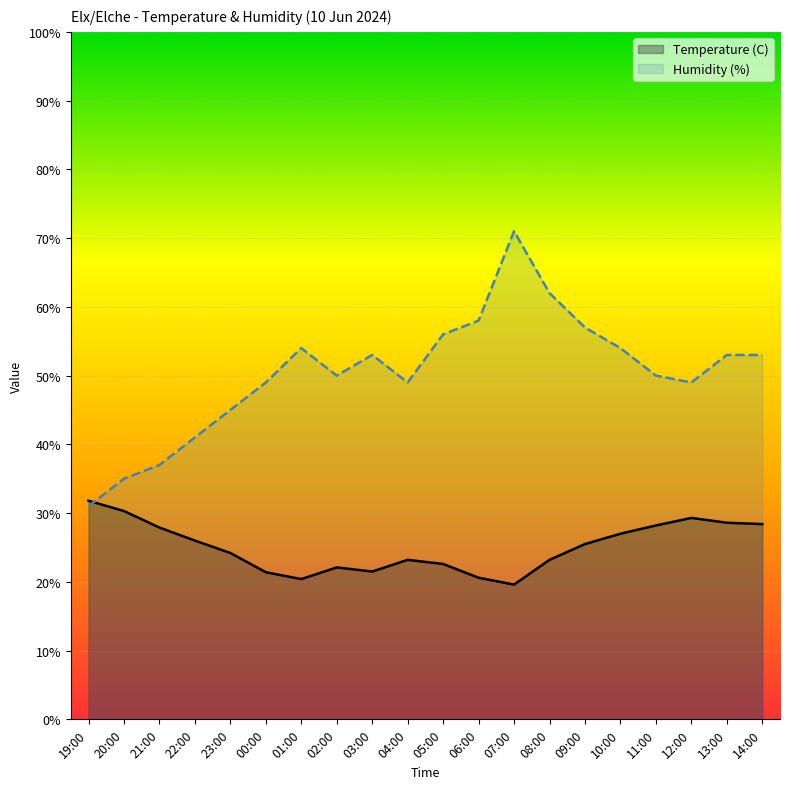

What is the maximum value for Humidity (%)?

71.0